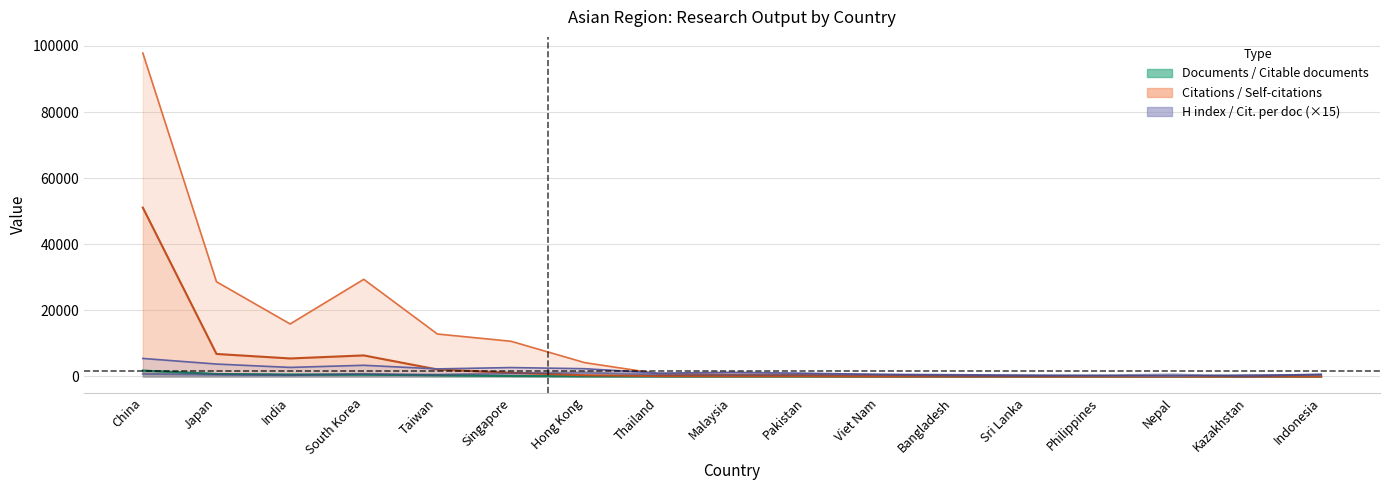

How many times do Citations per document and Citable documents cross each other?

1